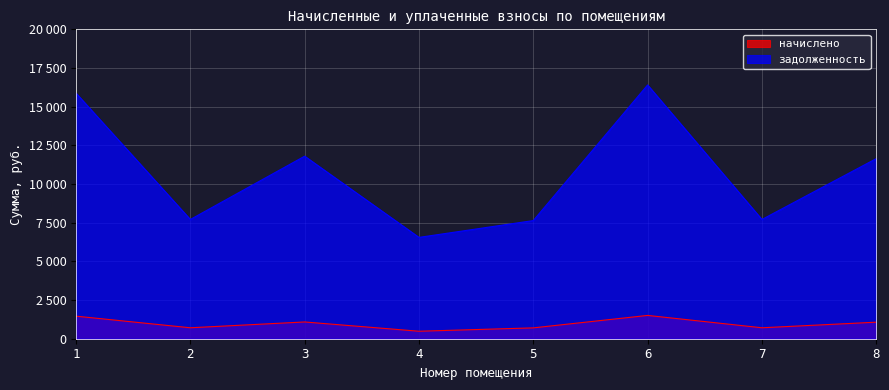

True or false: начислено and задолженность cross at least once.

False